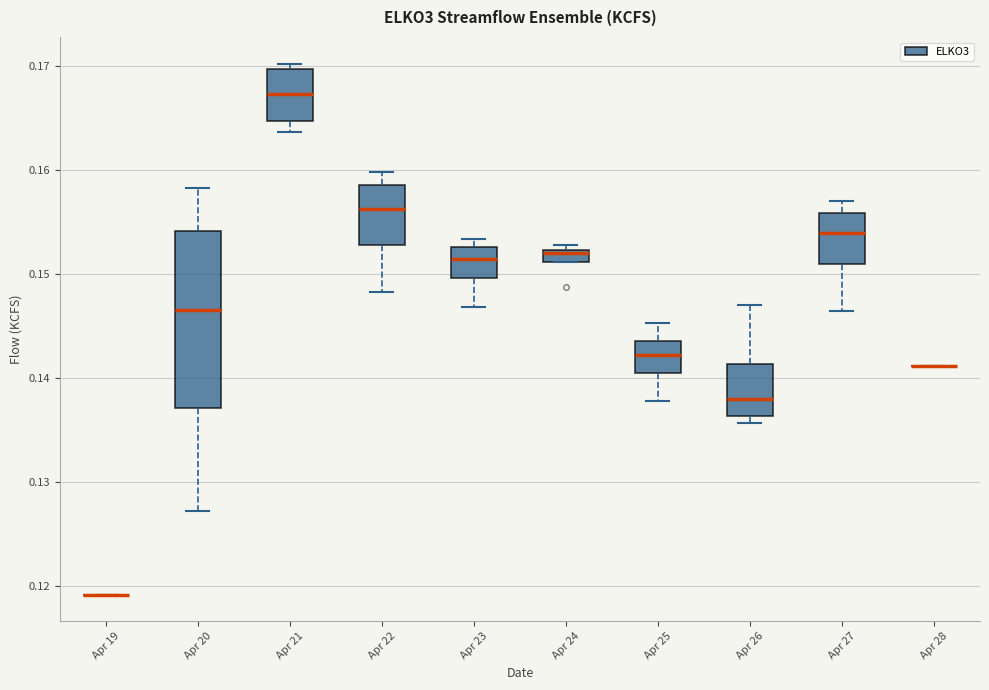

Comparing the boxes themselves (not the whiskers), which one is the tallest?

Apr 20